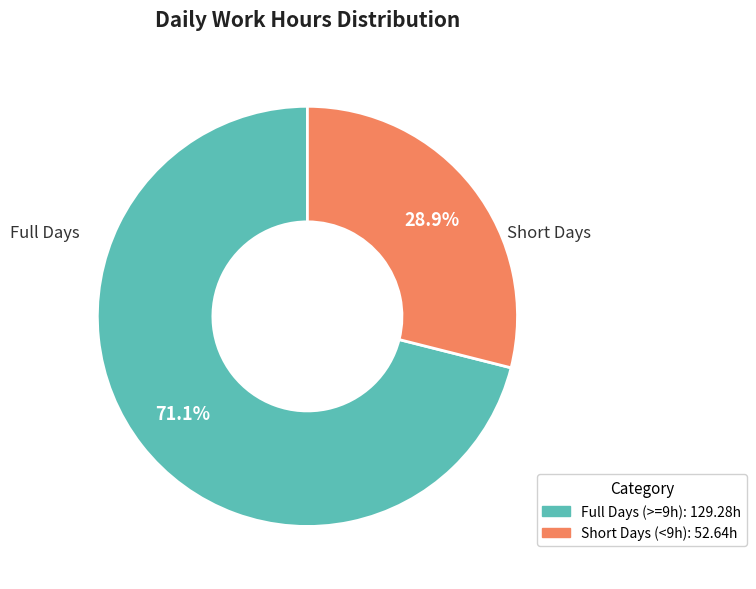

Is there a majority slice in this chart?

Yes